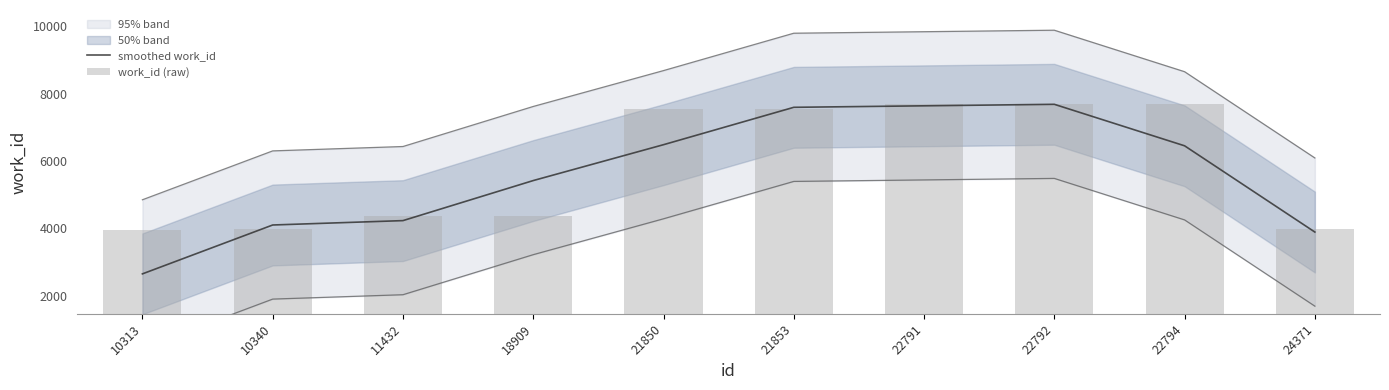

What is the spread (max minus min) of values at 18909?

1065.0